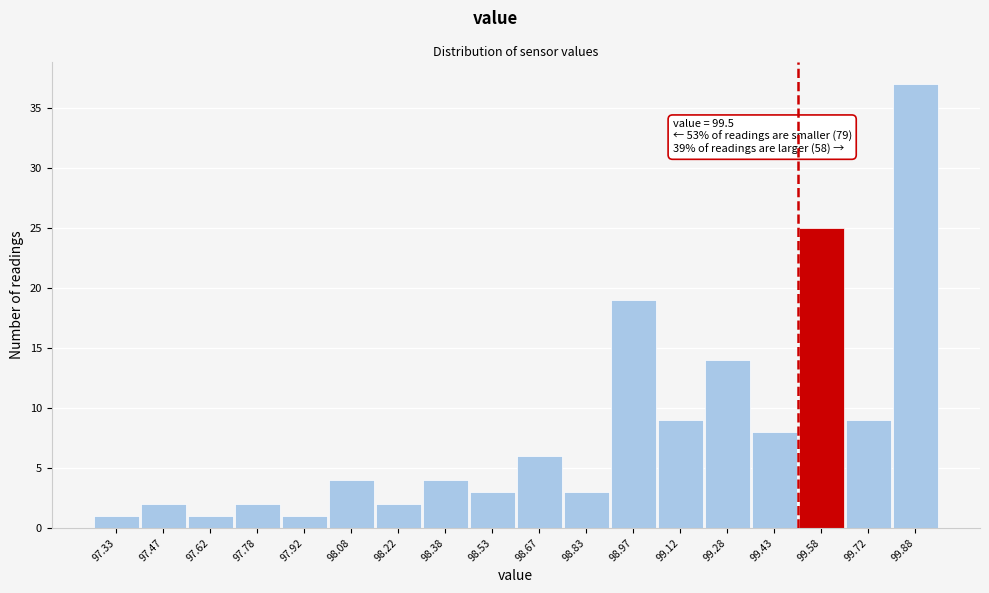

Over which range of the x-axis is the bar tallest?

99.80 to 99.95